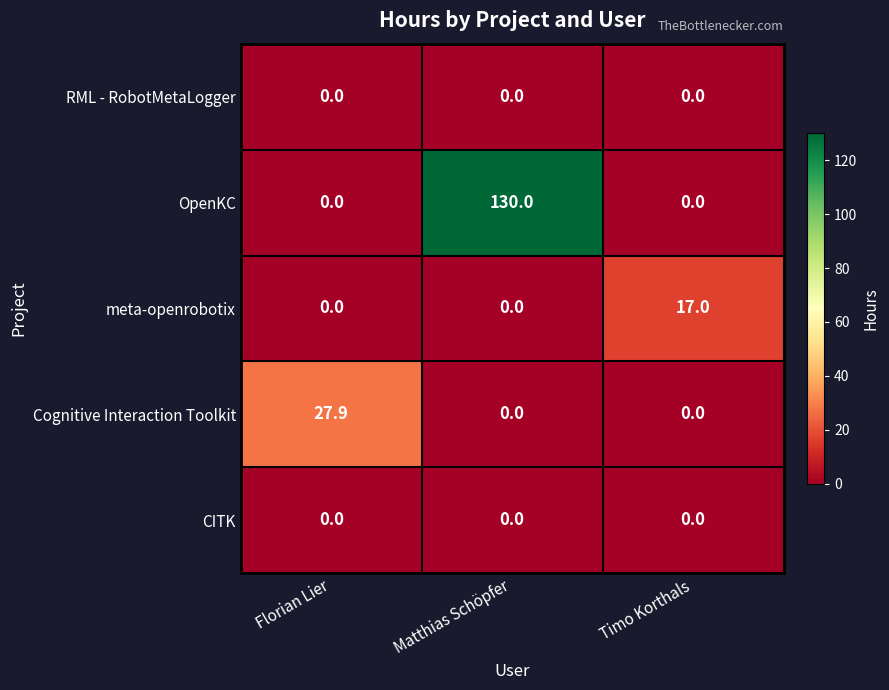

What is the sum of all Cognitive Interaction Toolkit values?

27.9